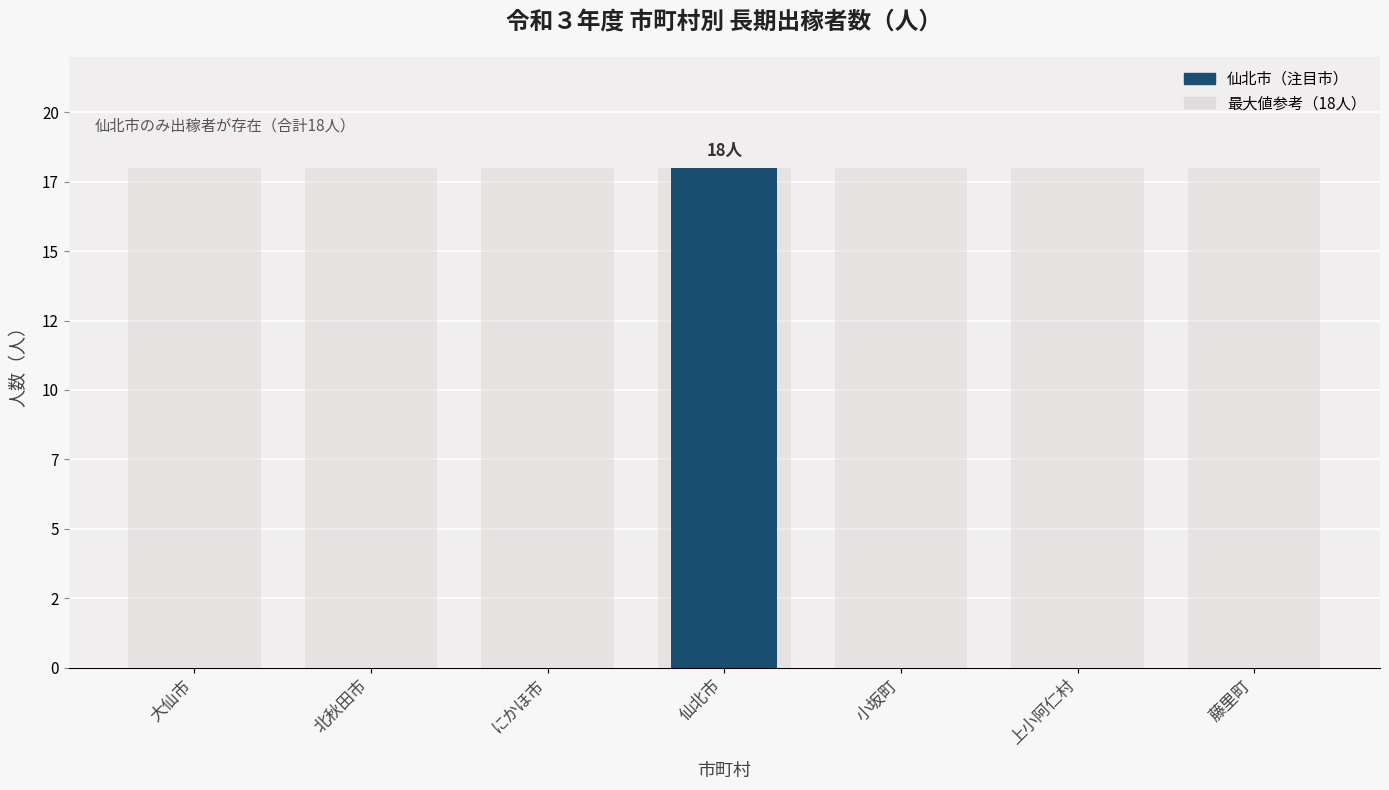

Which has a higher value, 上小阿仁村 or 大仙市?

上小阿仁村